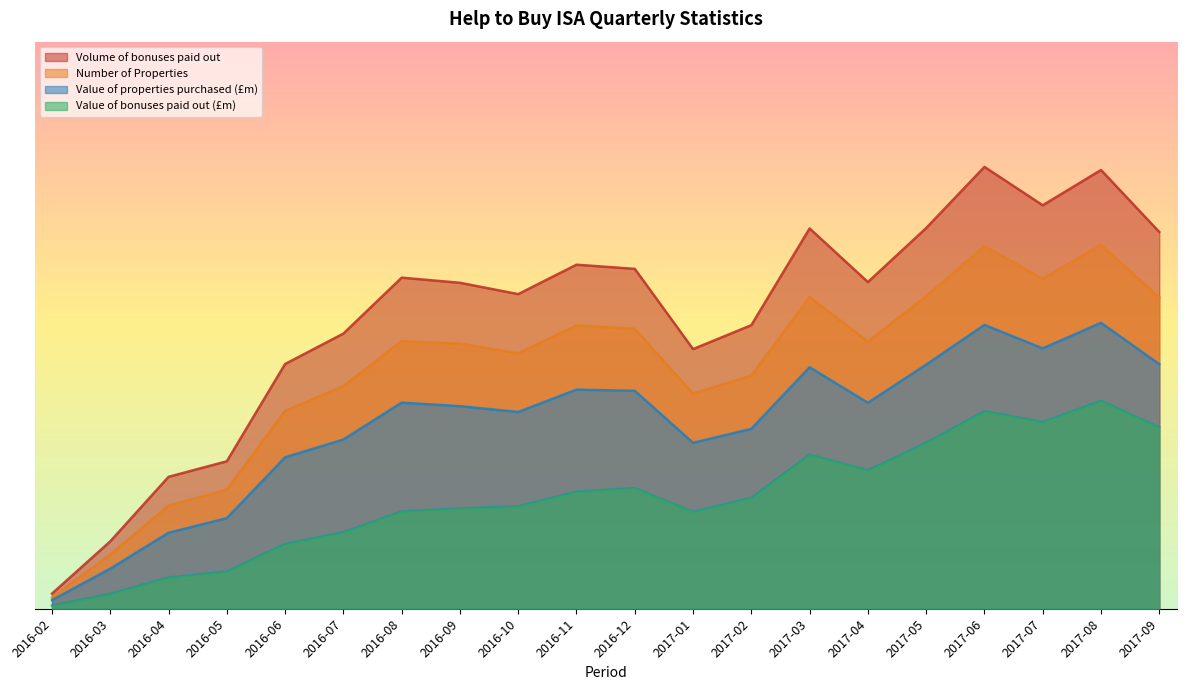

At which label does Value of bonuses paid out (£m) reach its minimum?

2016-02